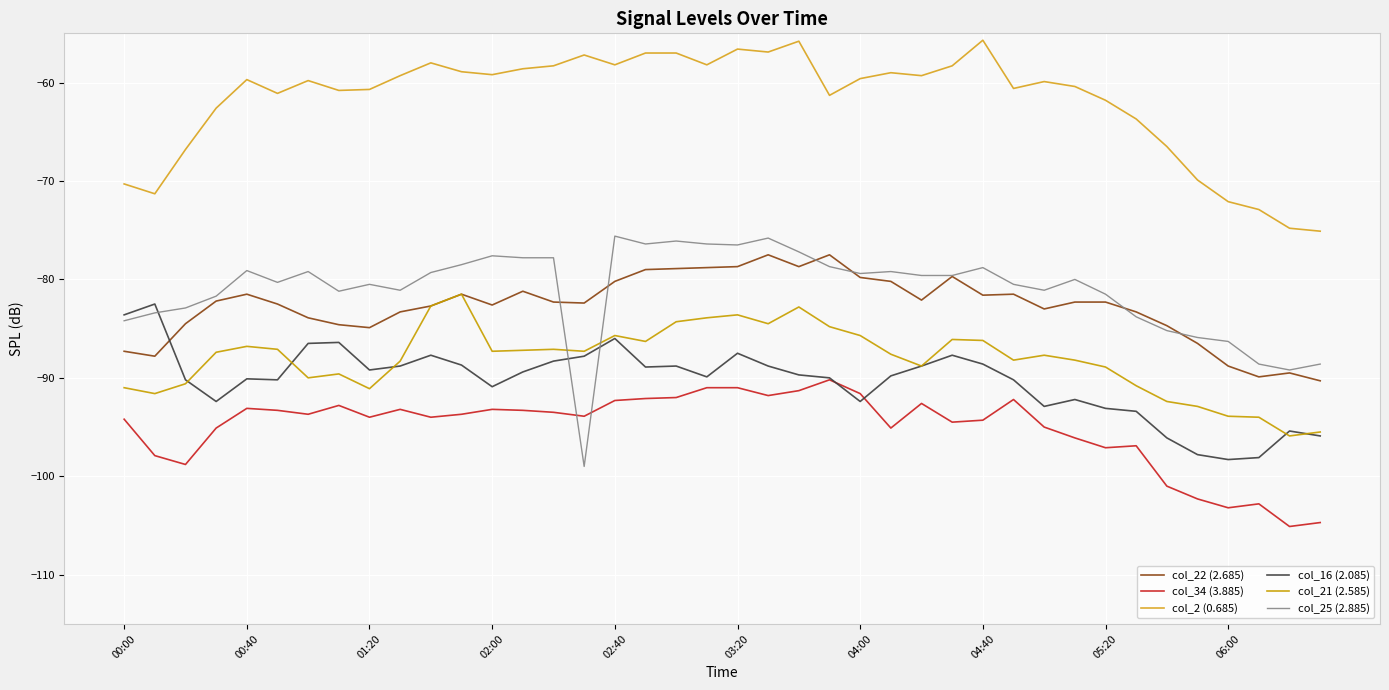

What is the highest value of the col_16 (2.085) series?

-82.5